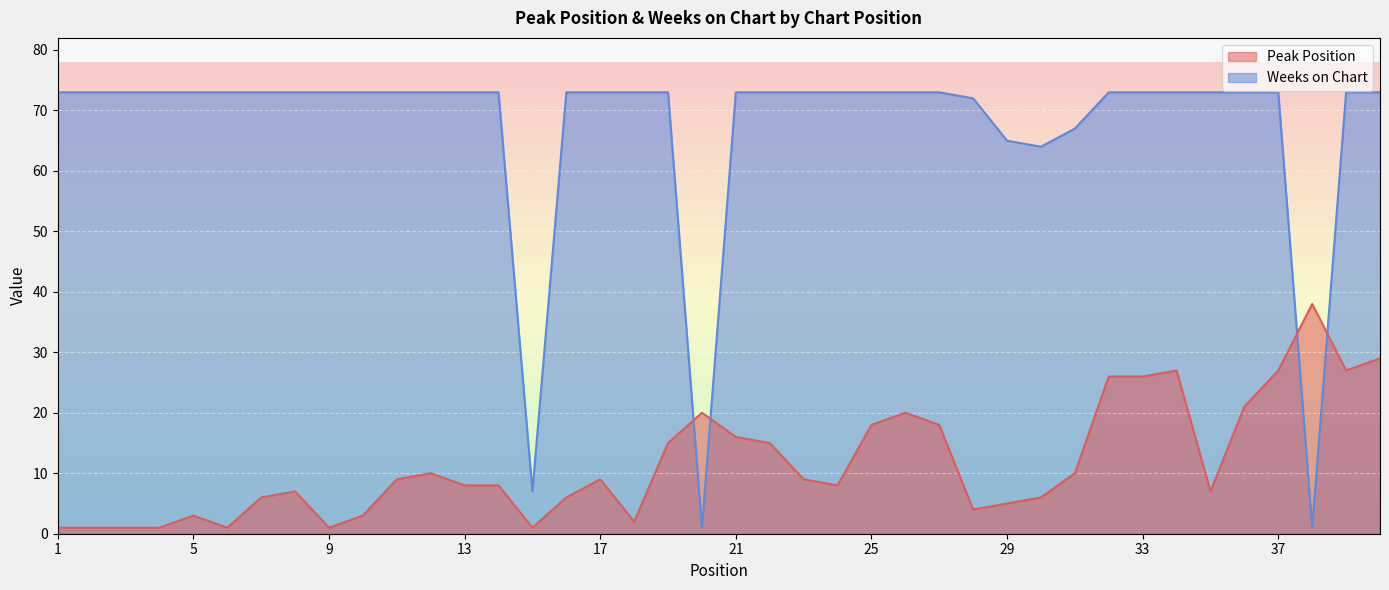

Which series has the widest spread of values?

Weeks on Chart